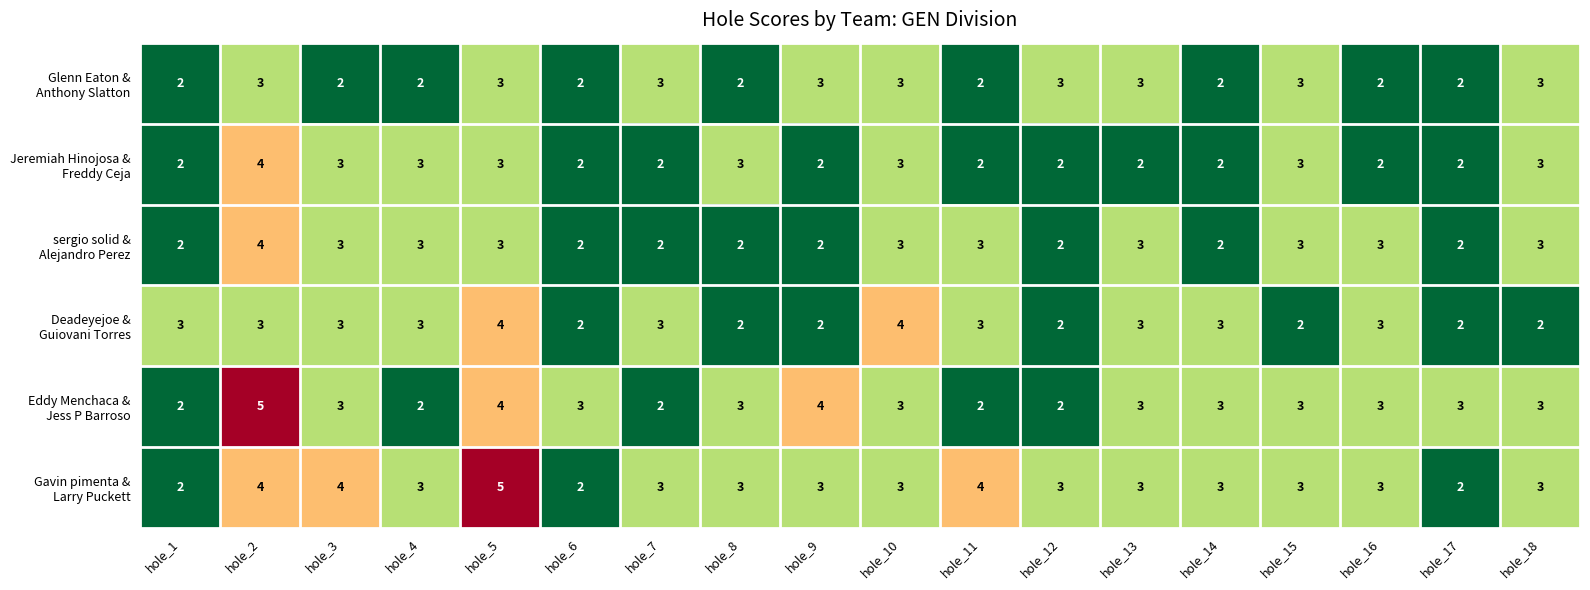

At which category is the sum across all series the highest?

hole_2